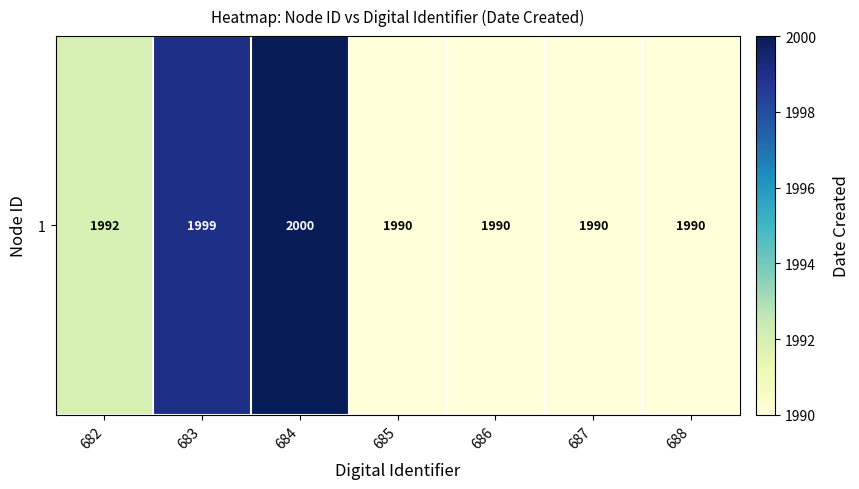

Reading left to right, transcribe all the data shown in this chart.

682=1992	683=1999	684=2000	685=1990	686=1990	687=1990	688=1990